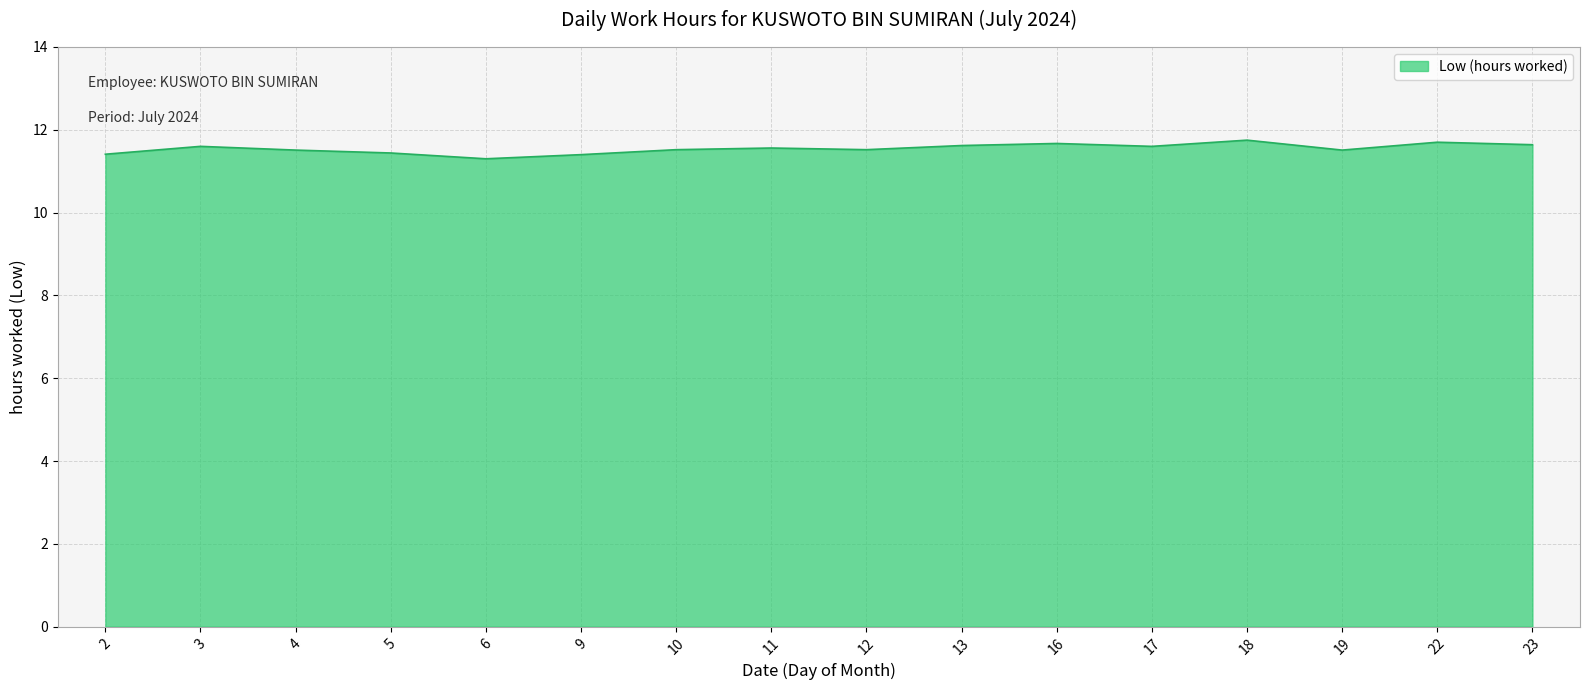

The chart shows a value of 16.1 at 9. True or false?

False